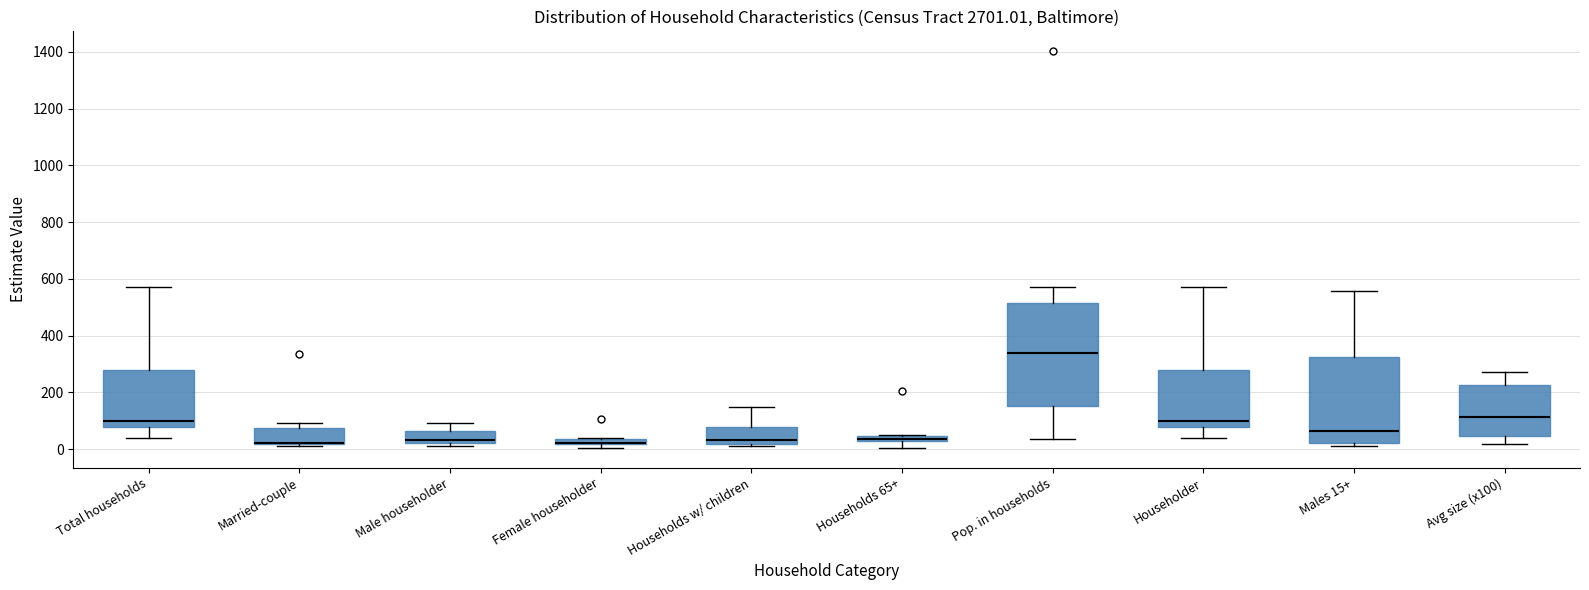

Where is the upper edge of the box for Householder on the y-axis? The values are not printed on the chart, so give them approximately, as read against the axis.

280